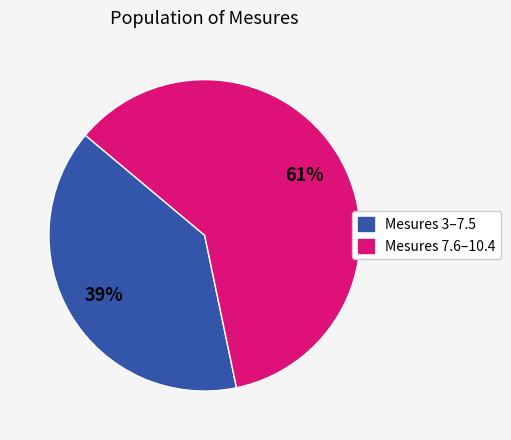

To the nearest percent, what is the average slice percentage?

50%